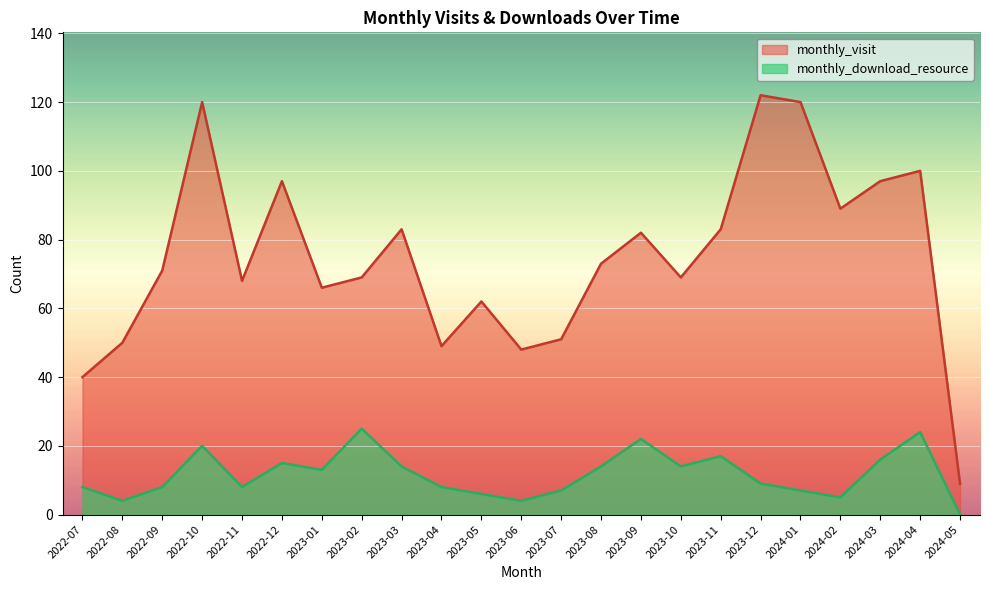

In monthly_visit, how many points are higher than both neighbors (excluding endpoints)?

7